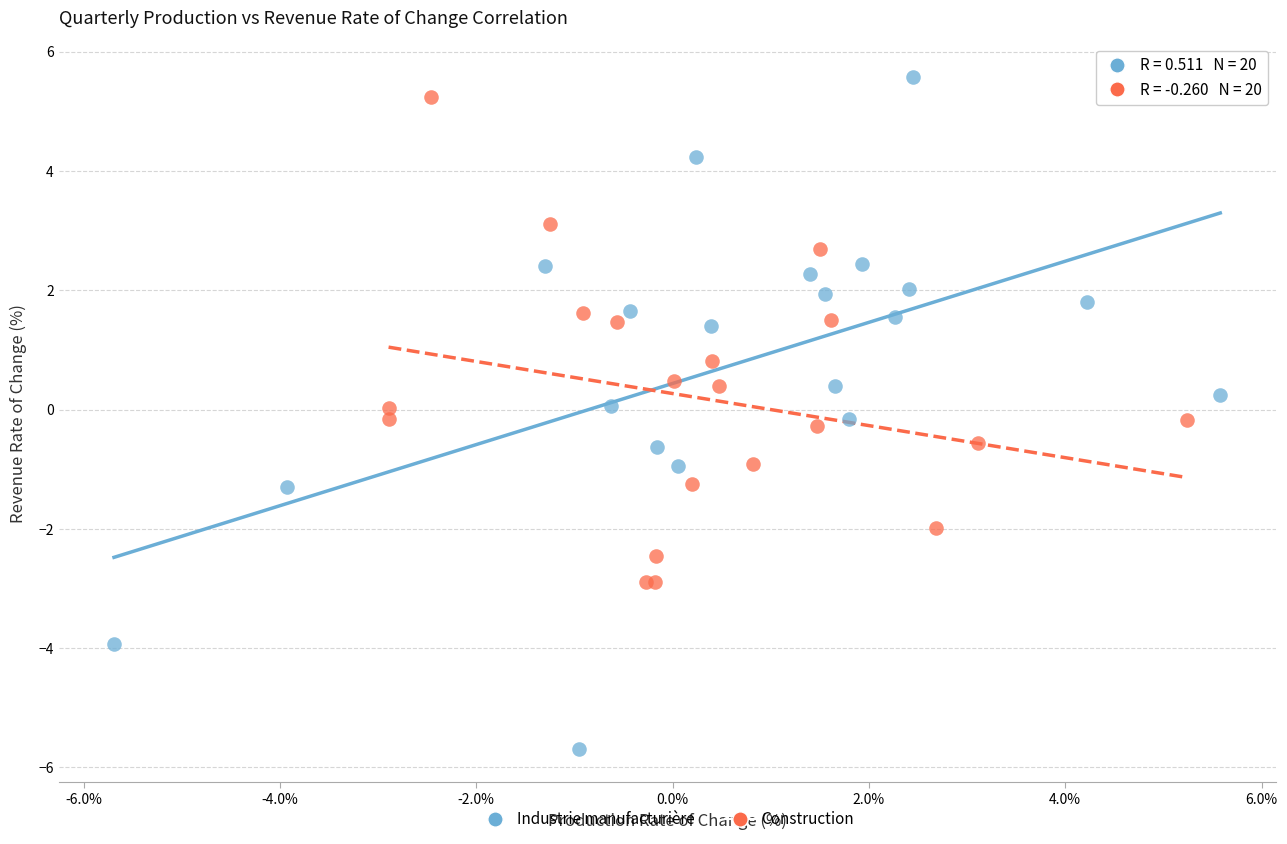

Which series reaches the minimum Y coordinate?

Industrie manufacturière